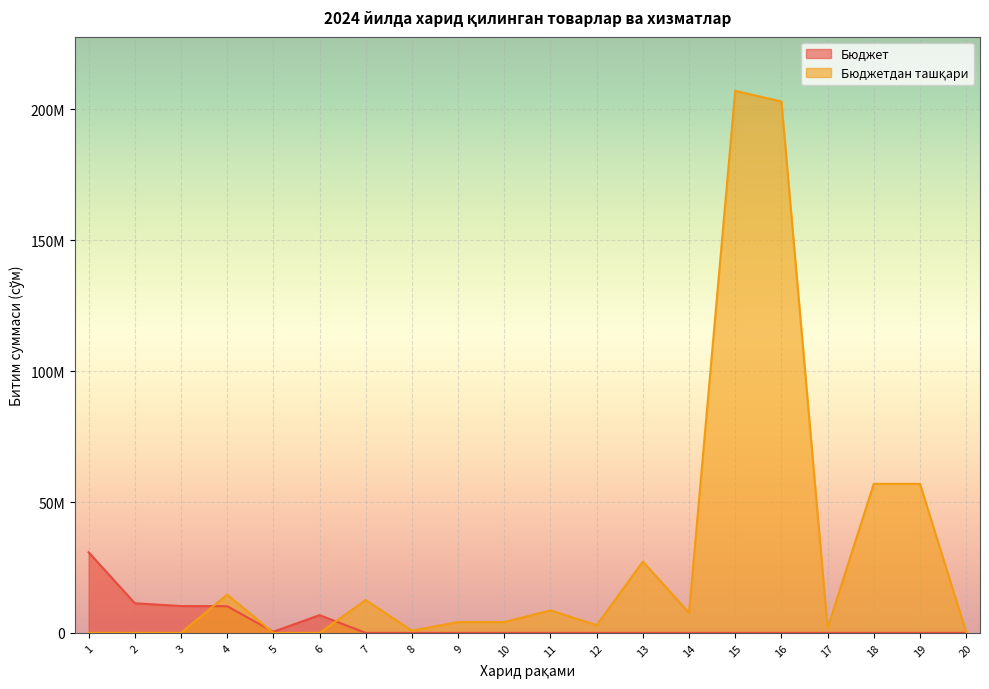

How many times do Бюджетдан ташқари and Бюджет cross each other?

3